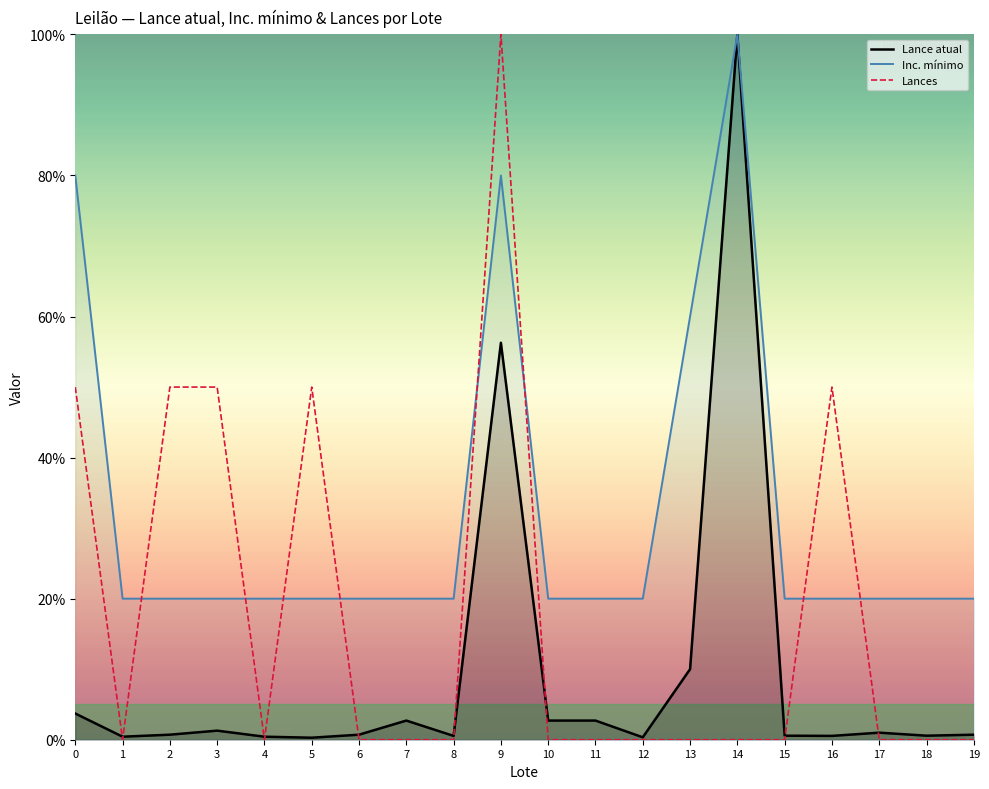

Between which two adjacent categories do Lances and Lance atual first intersect?

0 and 1